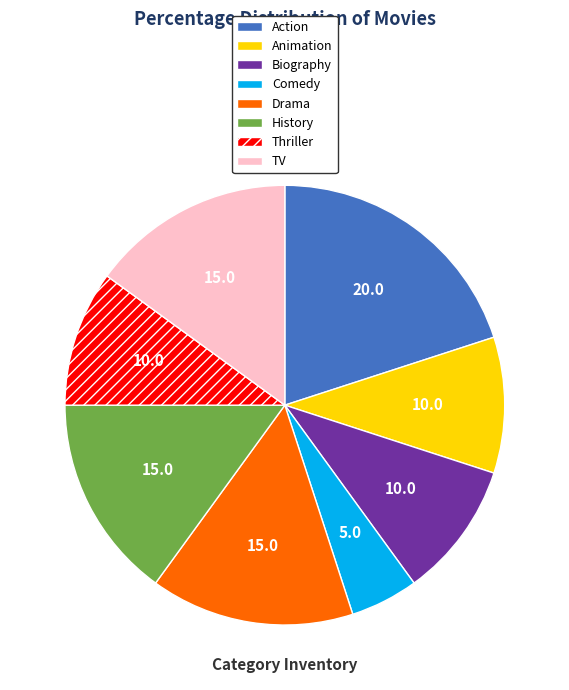

True or false: History accounts for 29% of the total.

False